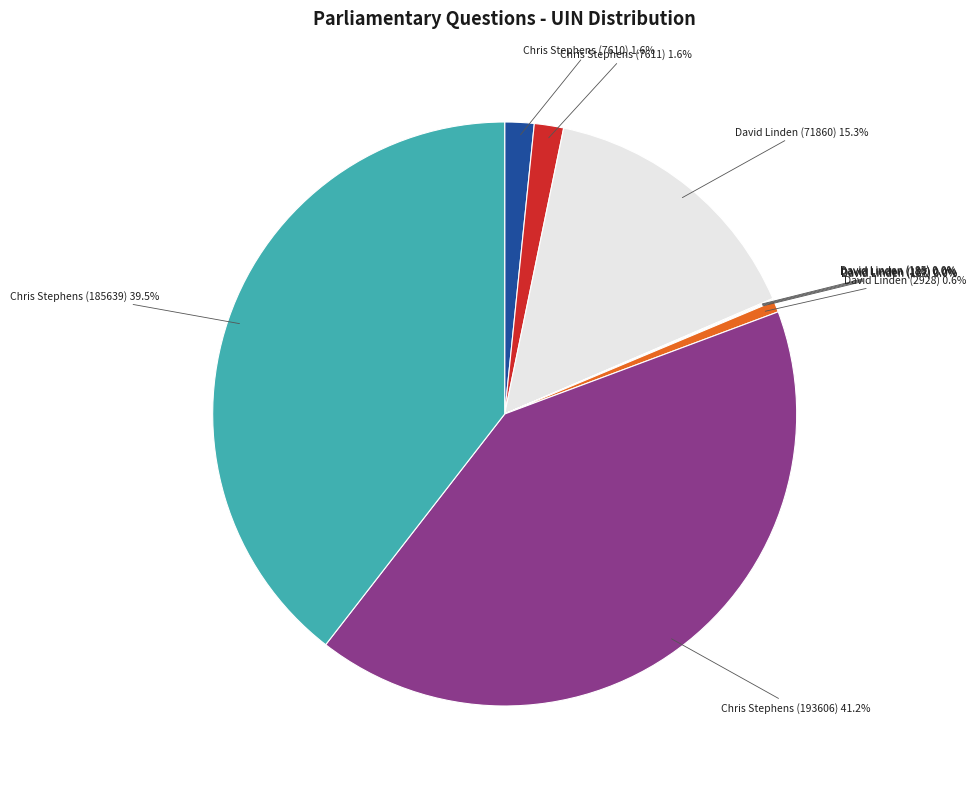

What is the largest slice in the pie chart?

Chris Stephens (193606)